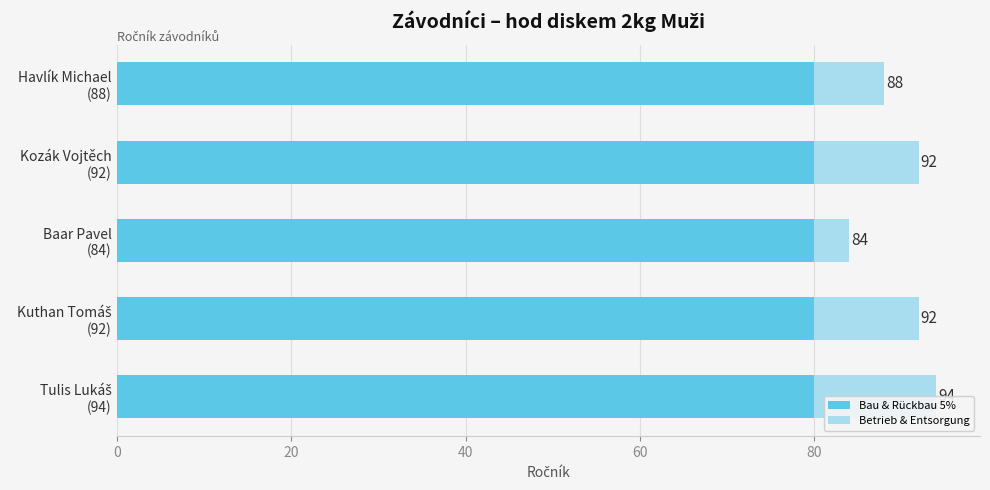

Reading left to right, transcribe all the data shown in this chart.

Bau & Rückbau 5%: 0.6	0.6	0.6	0.6	0.6
Betrieb & Entsorgung: 14.0	12.0	4.0	12.0	8.0